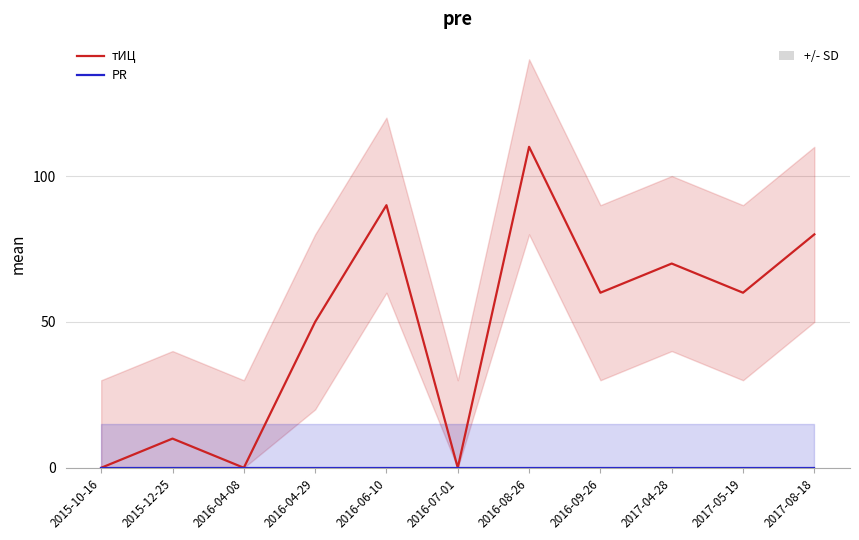

What is the label of the 6th point from the left?

2016-07-01